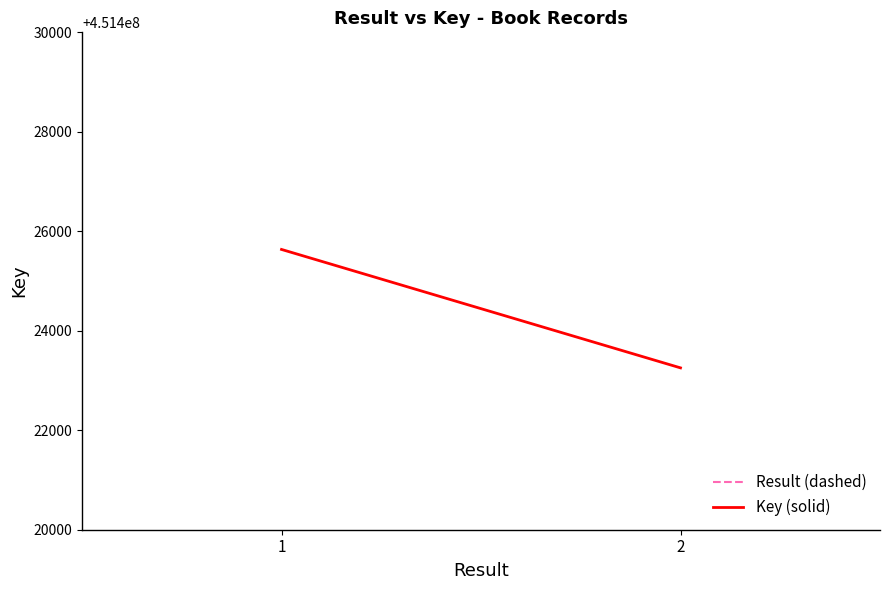

Count the number of categories in the chart.

2